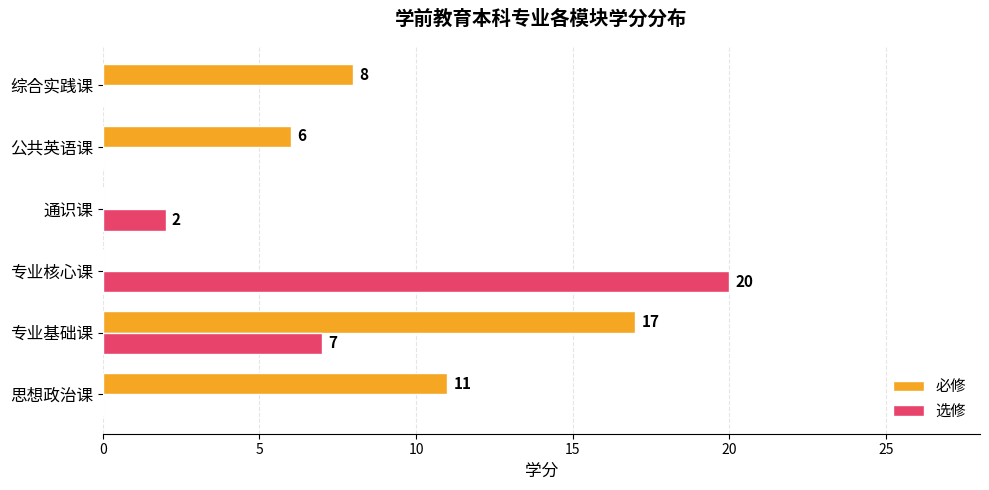

Which series changed the most between 通识课 and 综合实践课?

必修